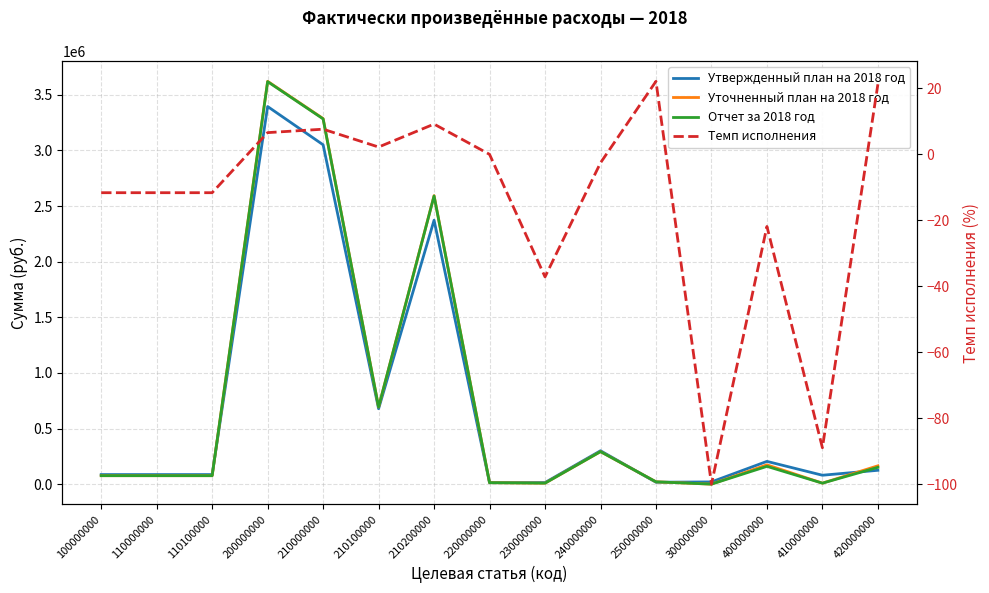

True or false: Утвержденный план на 2018 год and Уточненный план на 2018 год cross at least once.

True